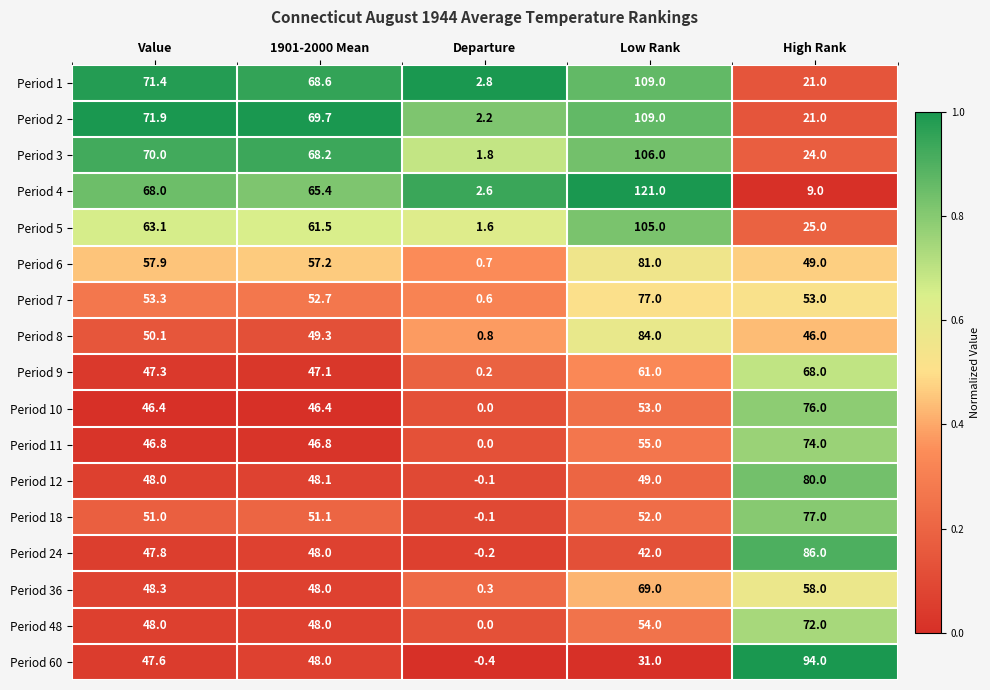

Read the Period 48 value at Low Rank.

54.0